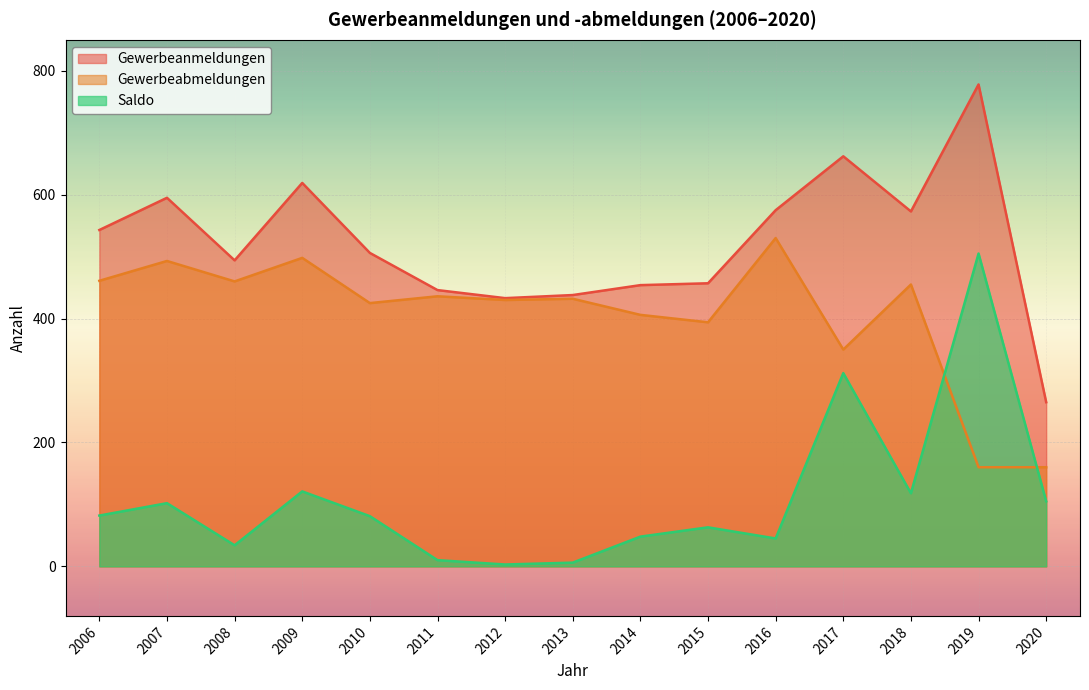

What are all the series names shown in the legend?

Gewerbeanmeldungen, Gewerbeabmeldungen, Saldo